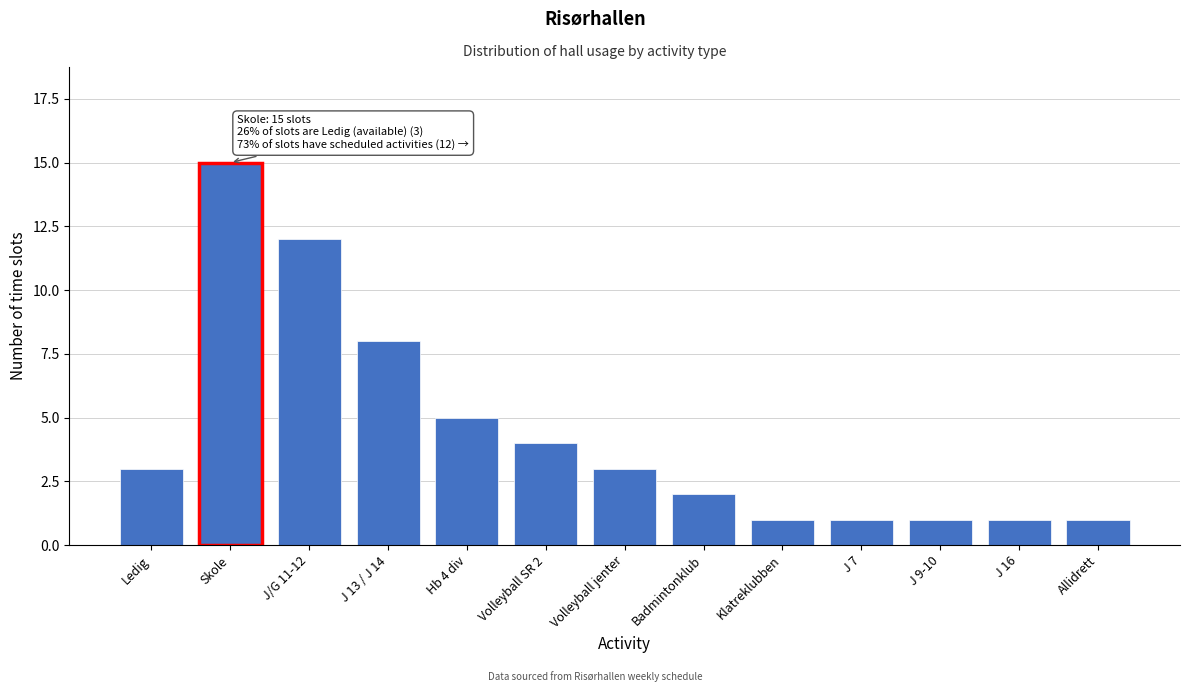

Reading right to left, transcribe all the data shown in this chart.

1	1	1	1	1	2	3	4	5	8	12	15	3